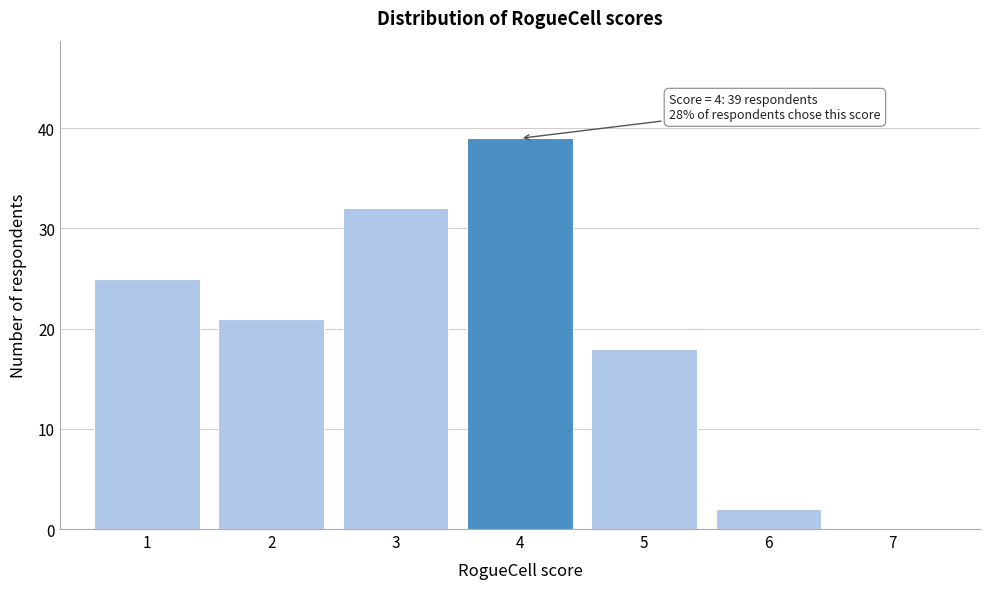

Over which range of the x-axis is the bar tallest?

3.5 to 4.5